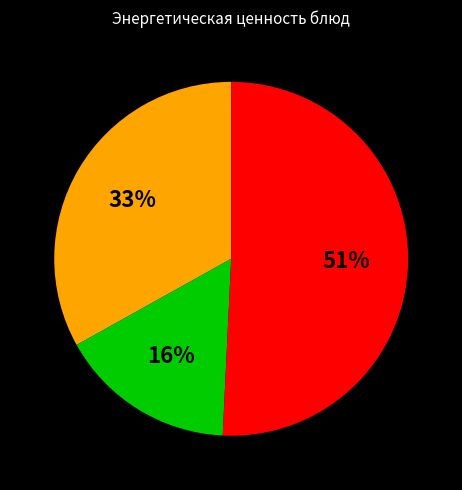

To the nearest percent, what is the average slice percentage?

33%